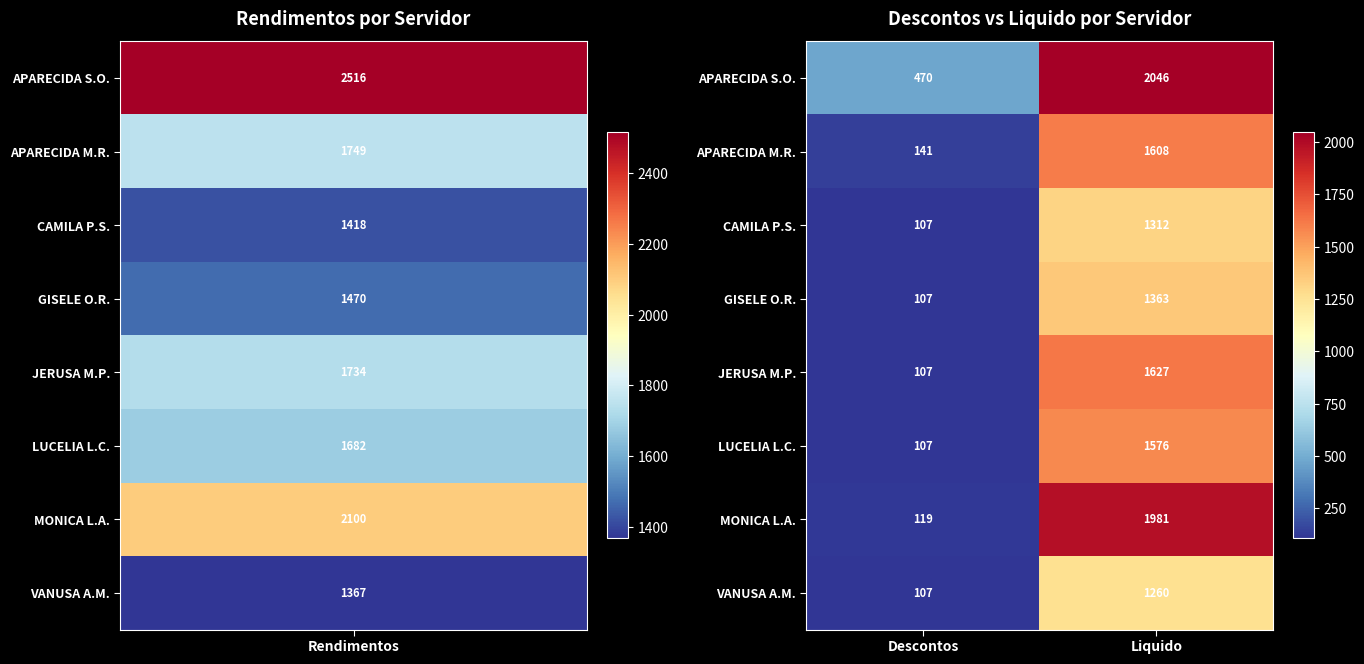

Reading left to right, list all the values displayed in this chart.

APARECIDA S.O.: Descontos=470	Liquido=2046
APARECIDA M.R.: Descontos=141	Liquido=1608
CAMILA P.S.: Descontos=107	Liquido=1312
GISELE O.R.: Descontos=107	Liquido=1363
JERUSA M.P.: Descontos=107	Liquido=1627
LUCELIA L.C.: Descontos=107	Liquido=1576
MONICA L.A.: Descontos=119	Liquido=1981
VANUSA A.M.: Descontos=107	Liquido=1260